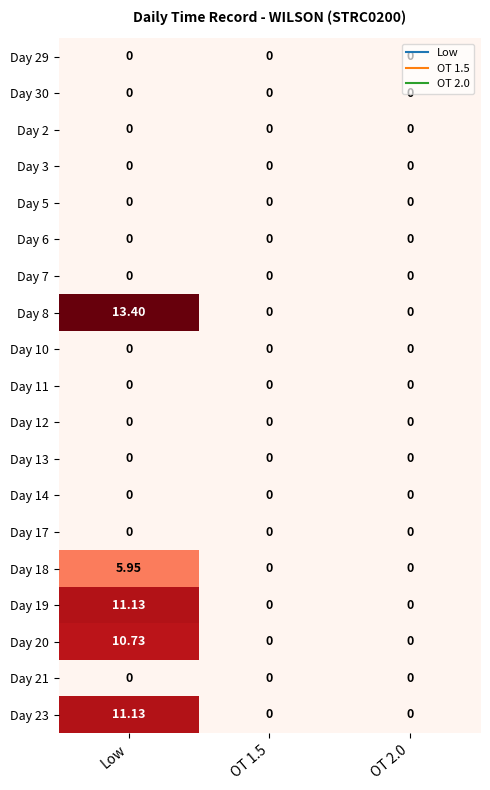

Which category has the highest value across all series?

Low